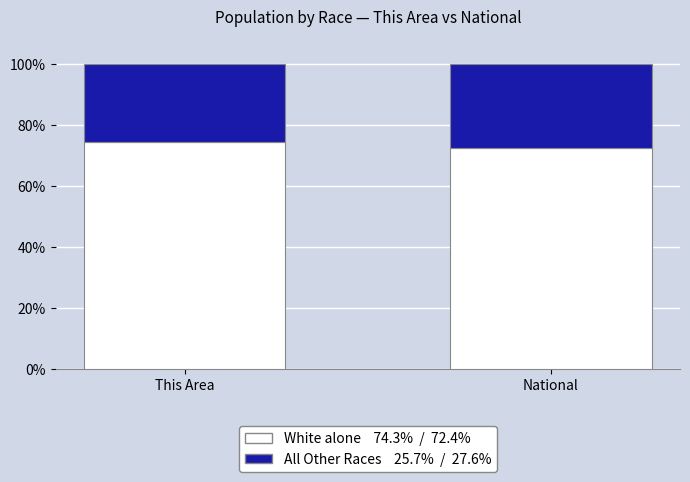

What is the total value across all series at National?

100.0